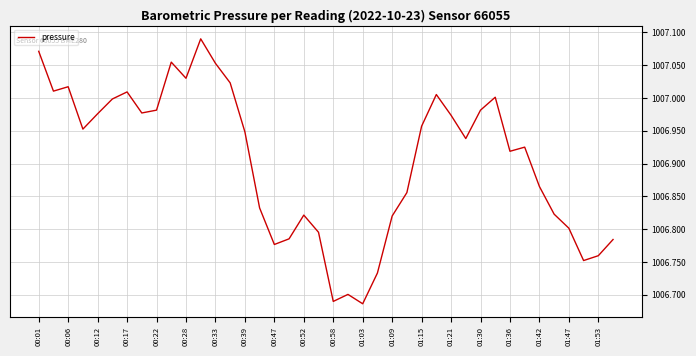

What is the difference between the maximum and minimum values?

0.4